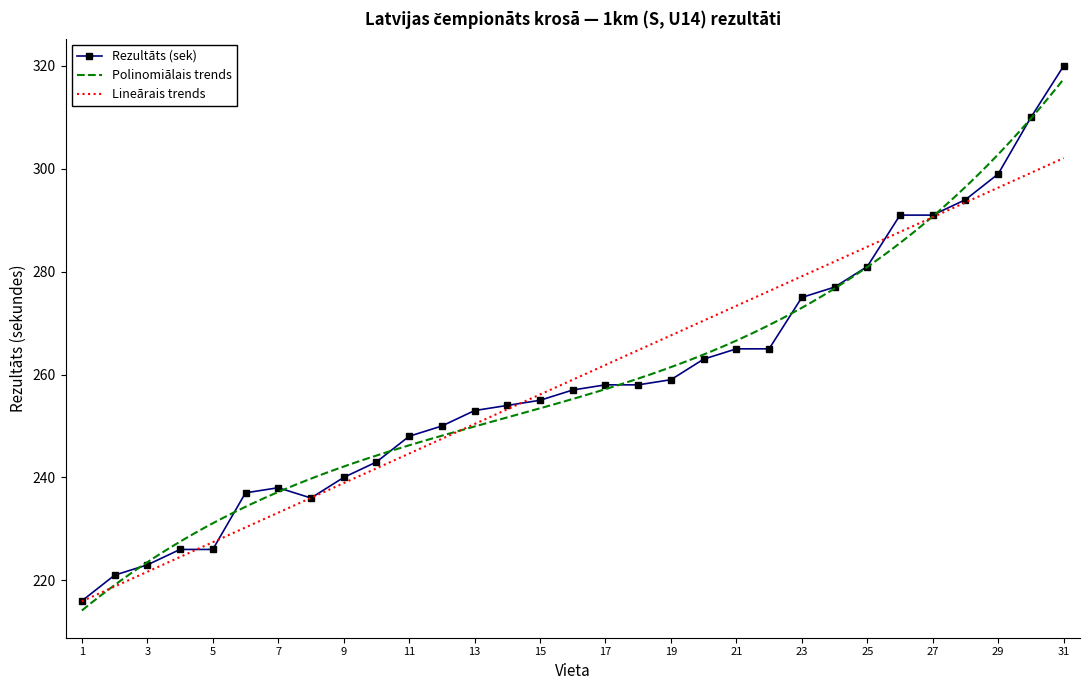

Count the number of categories in the chart.

31